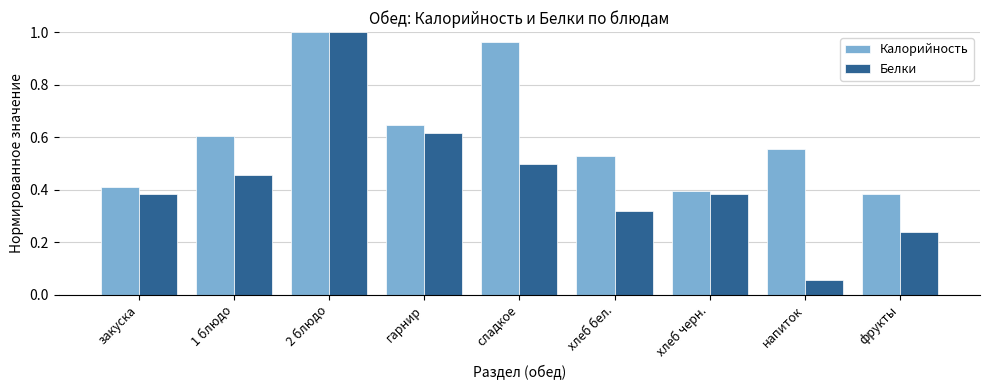

At напиток, list the series in order from smallest to largest.

Белки, Калорийность